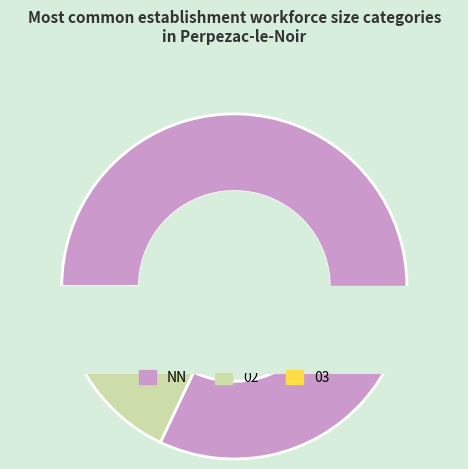

To the nearest percent, what is the difference between the largest and smallest slice percentages?

72%